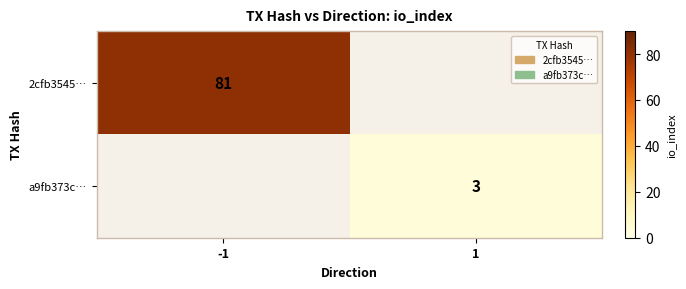

True or false: a9fb373c… has a value of 3 at 1.

True